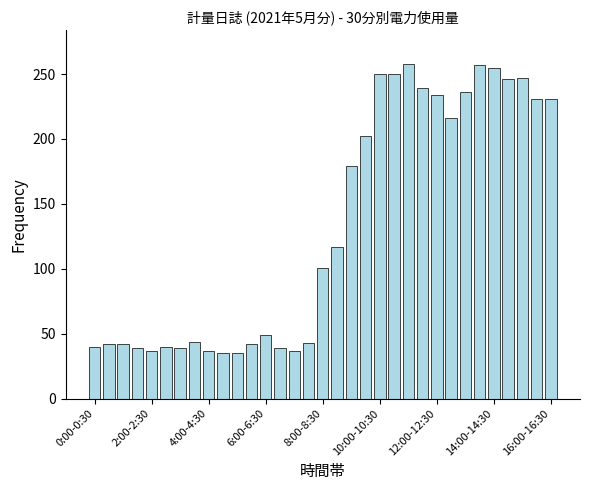

What is the value of the 16th bar from the left?

43